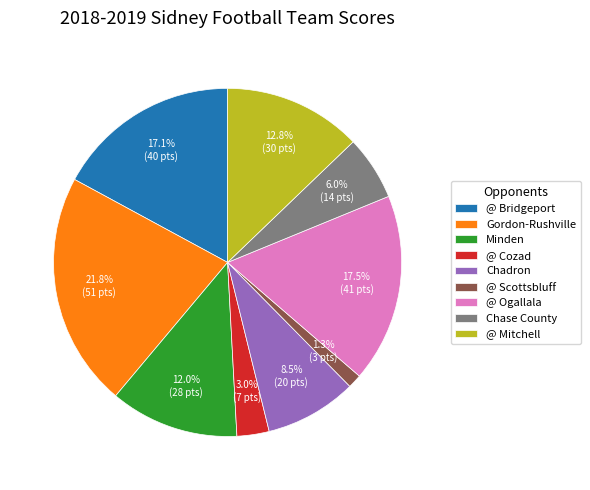

The @ Mitchell slice represents 7% of the pie. True or false?

False